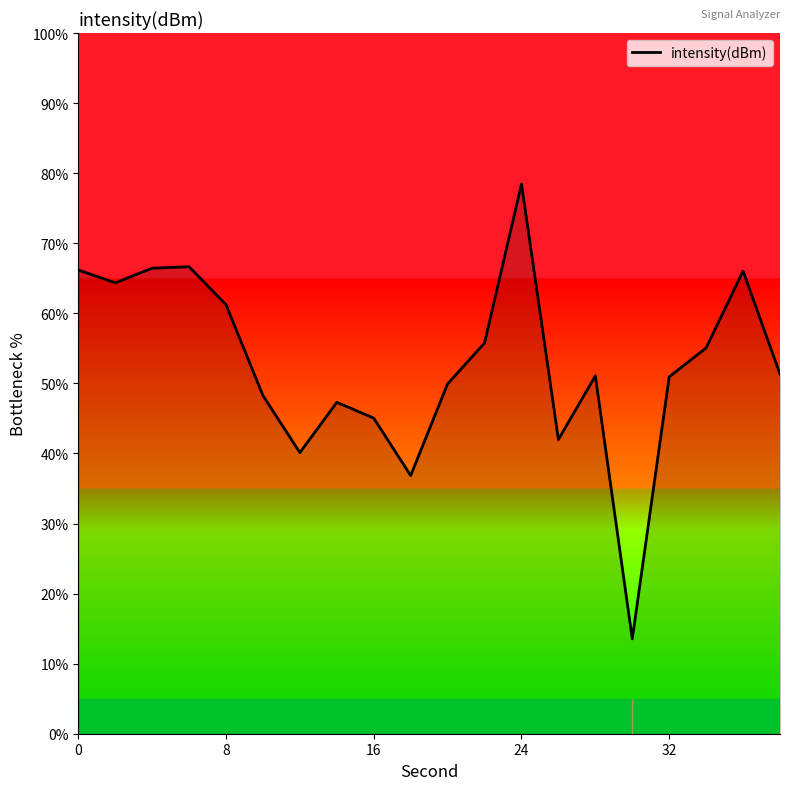

Does the chart display data point markers on the line(s)?

No